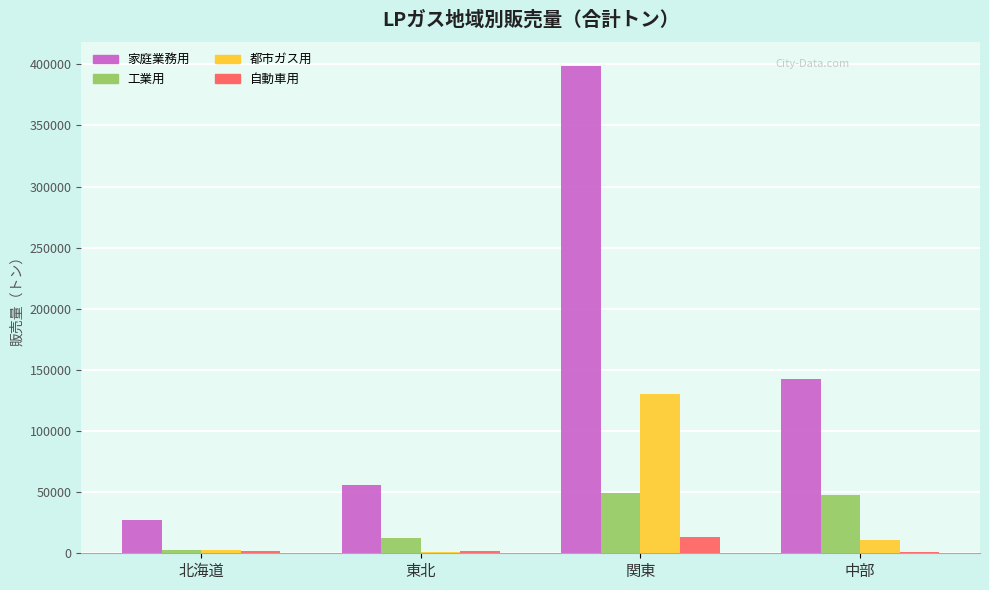

What is the minimum value shown in the chart?

1311